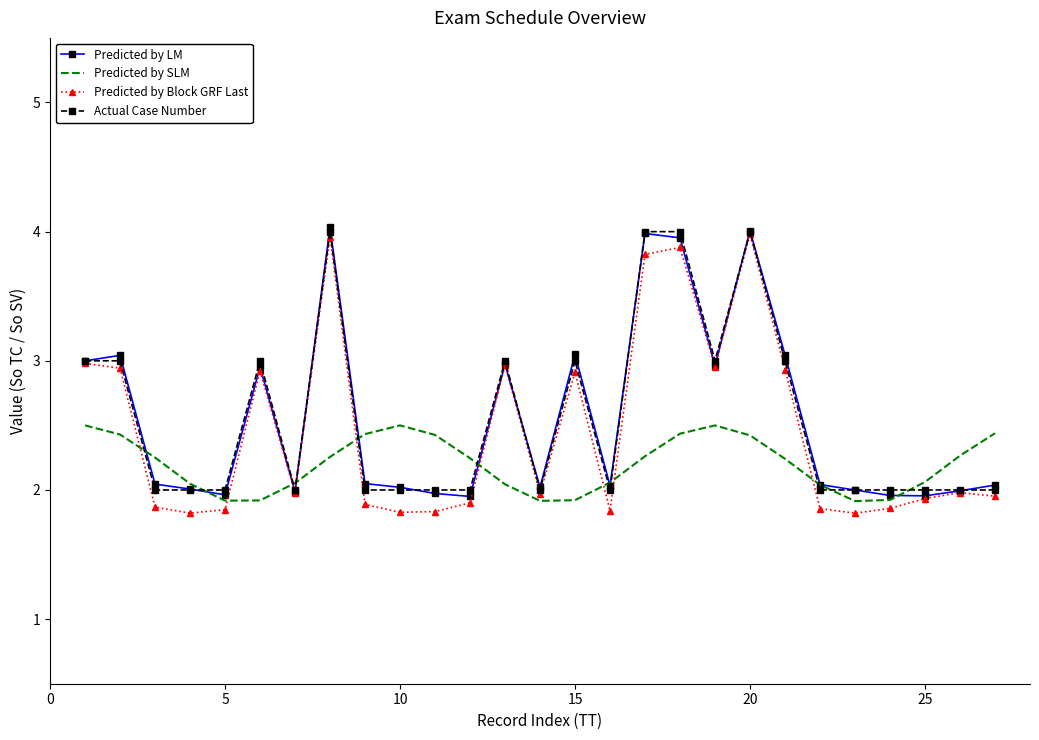

What is the maximum value for Predicted by SLM?

2.5